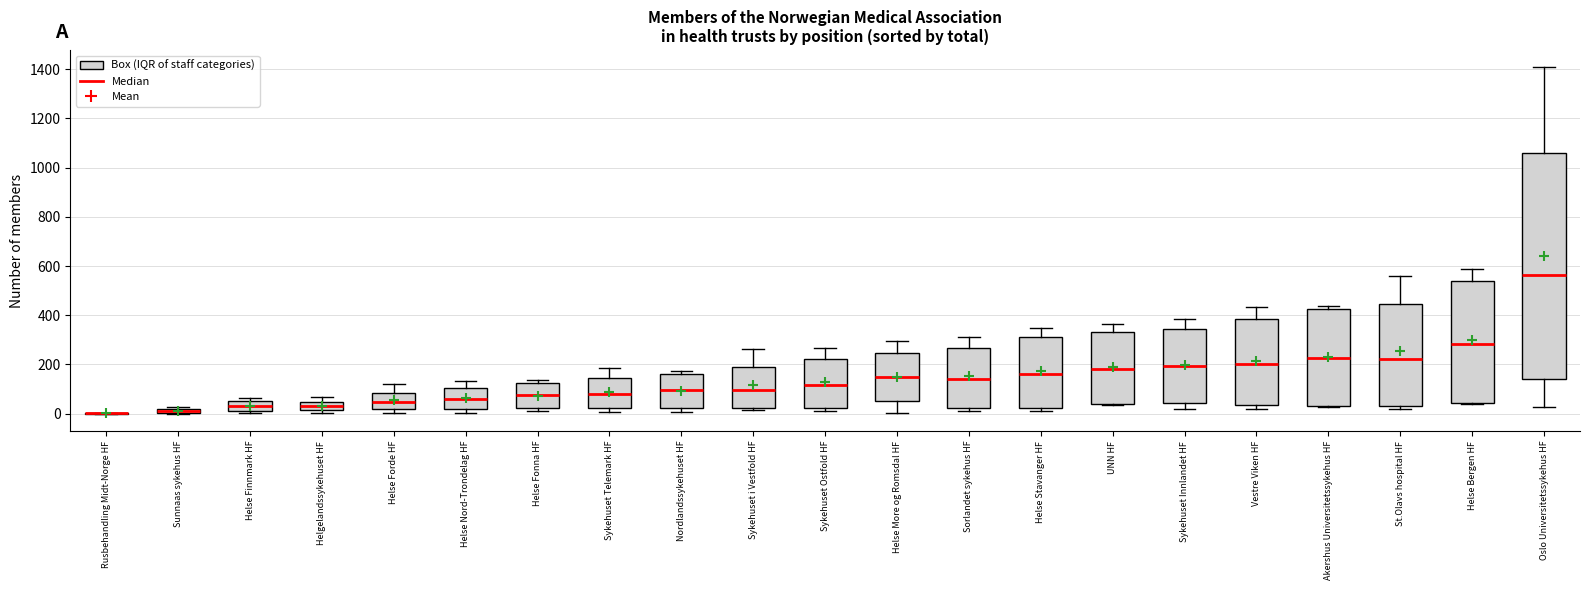

Comparing the boxes themselves (not the whiskers), which one is the tallest?

Oslo Universitetssykehus HF